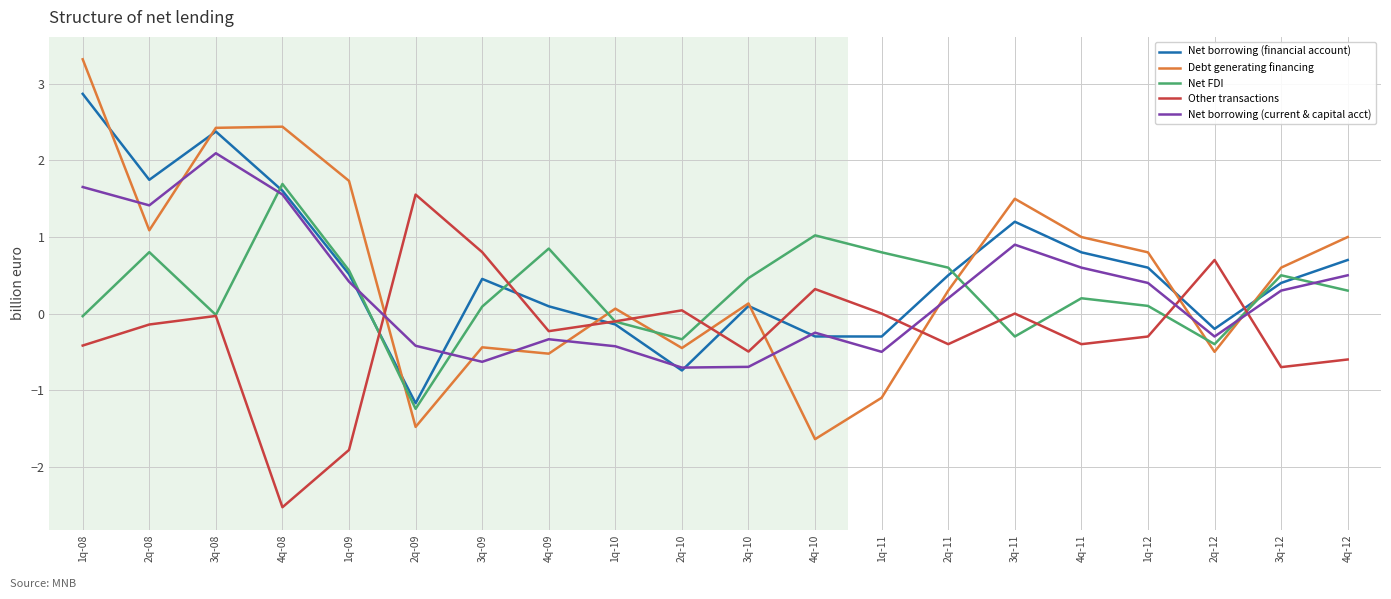

Which category has the highest value across all series?

1q-08